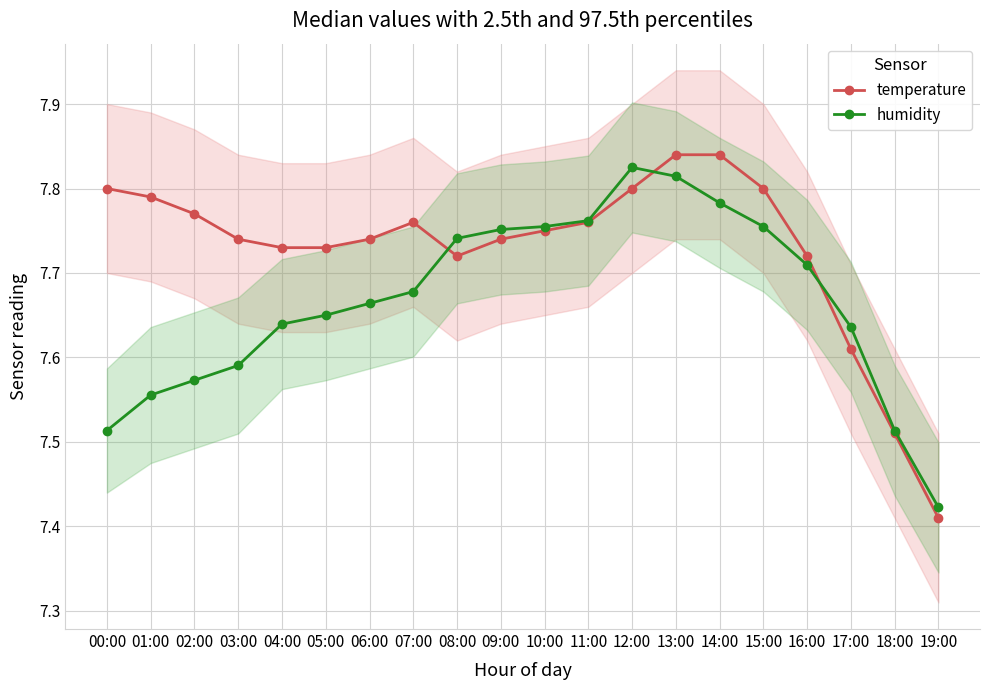

How many interior local peaks does the temperature series have?

1